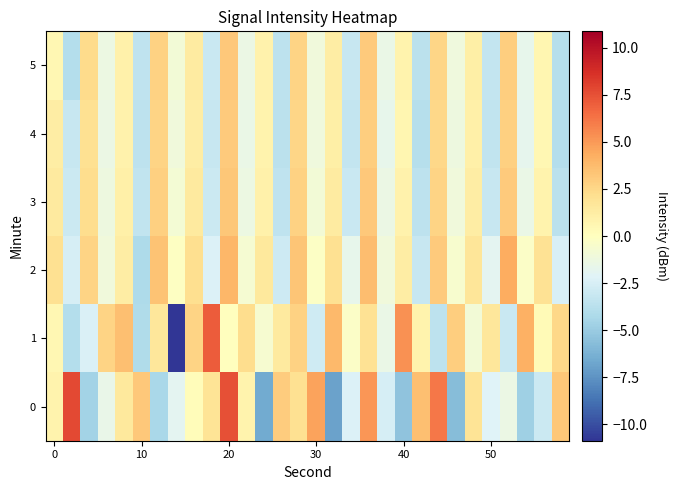

How many series are shown in this chart?

6